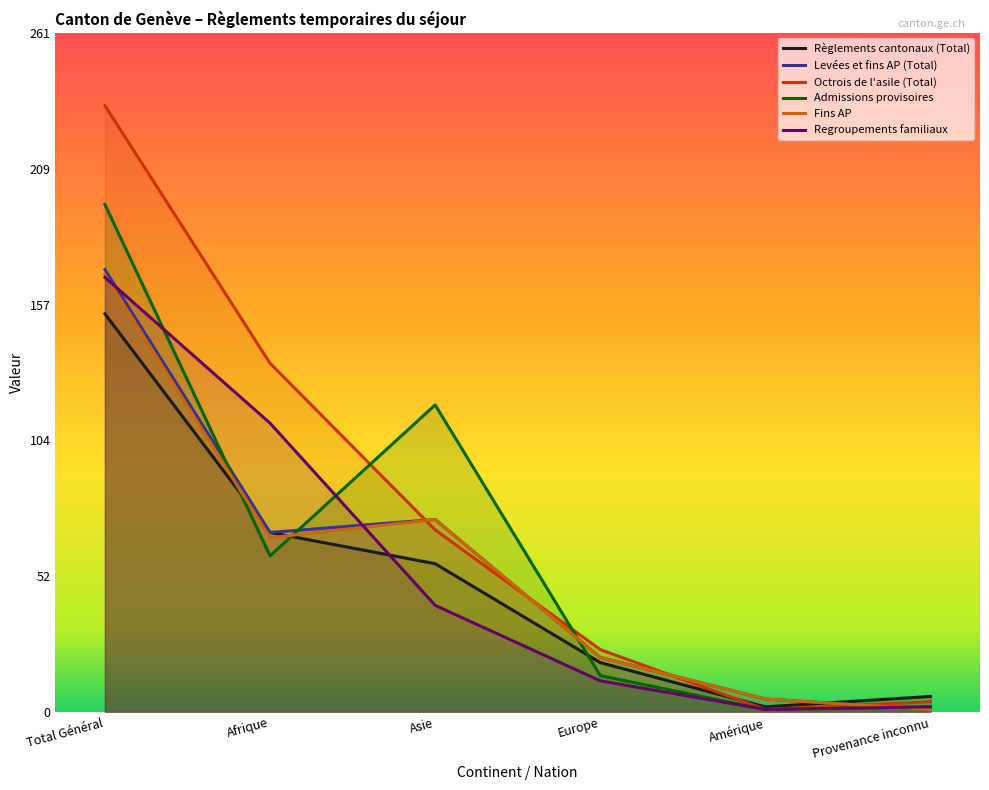

Which label corresponds to the smallest value in the chart?

Provenance inconnu